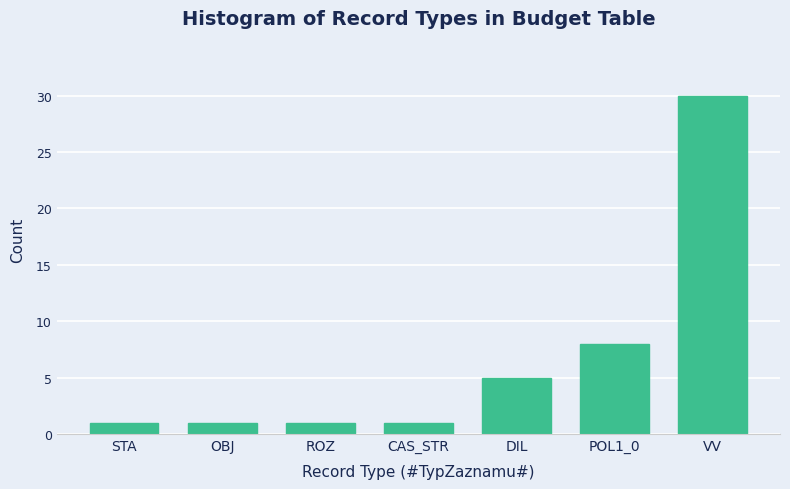

Reading left to right, transcribe all the data shown in this chart.

STA=1	OBJ=1	ROZ=1	CAS_STR=1	DIL=5	POL1_0=8	VV=30